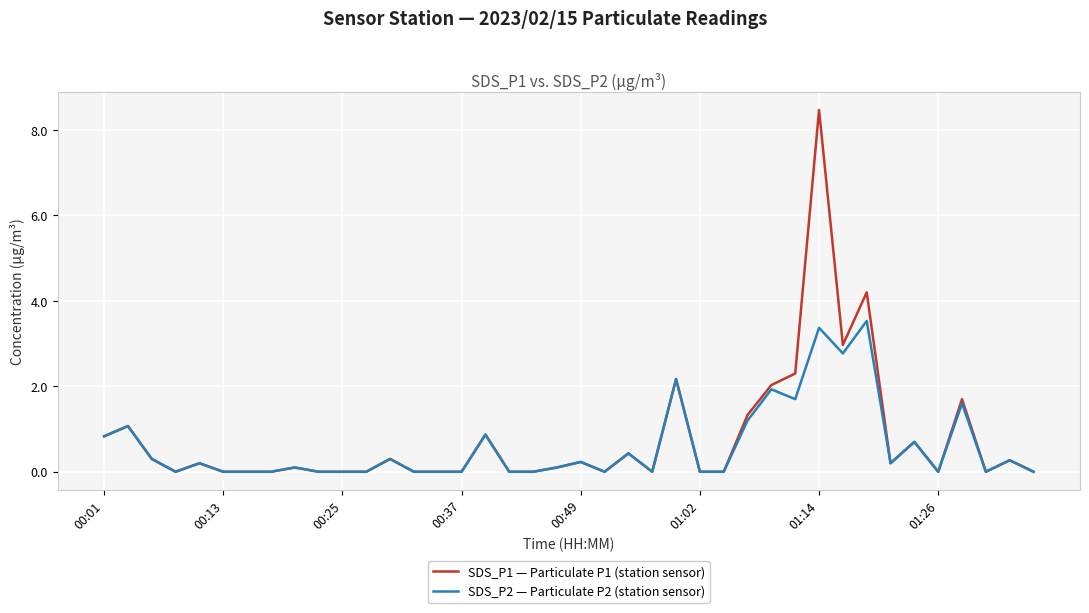

How many distinct data groups are displayed?

2